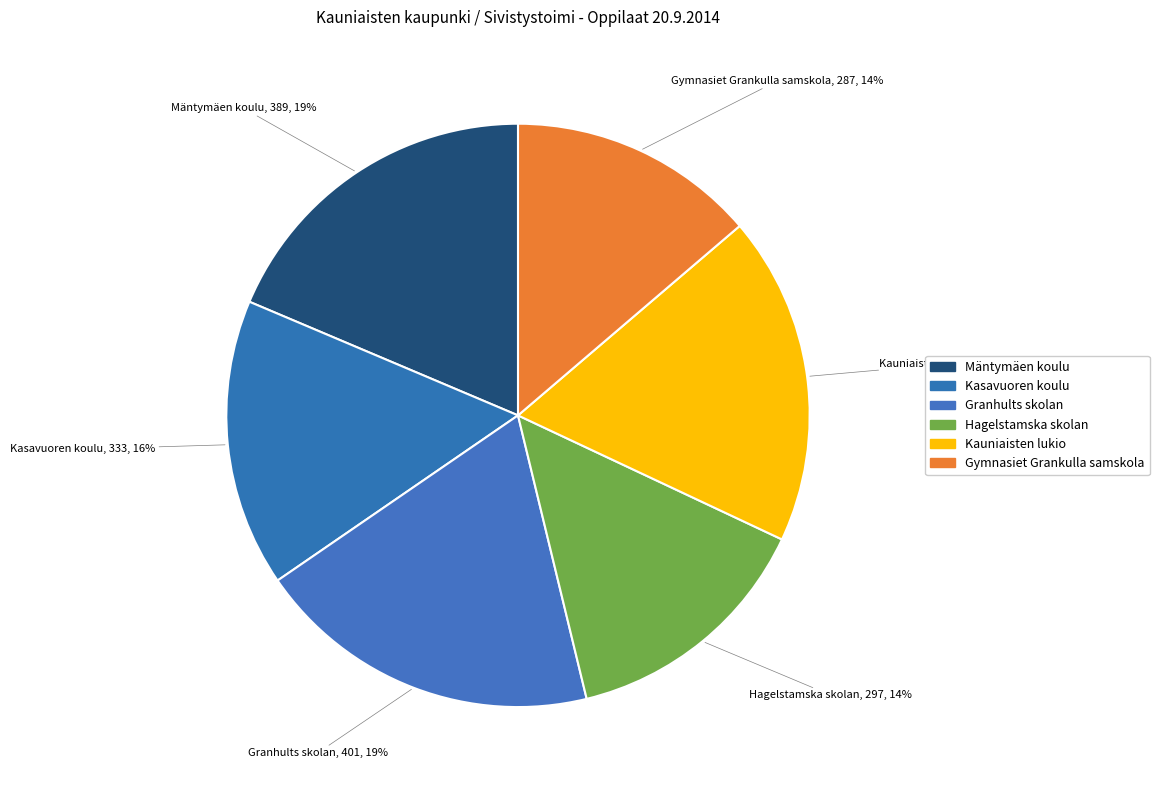

What percentage is the Hagelstamska skolan slice, to the nearest percent?

14%